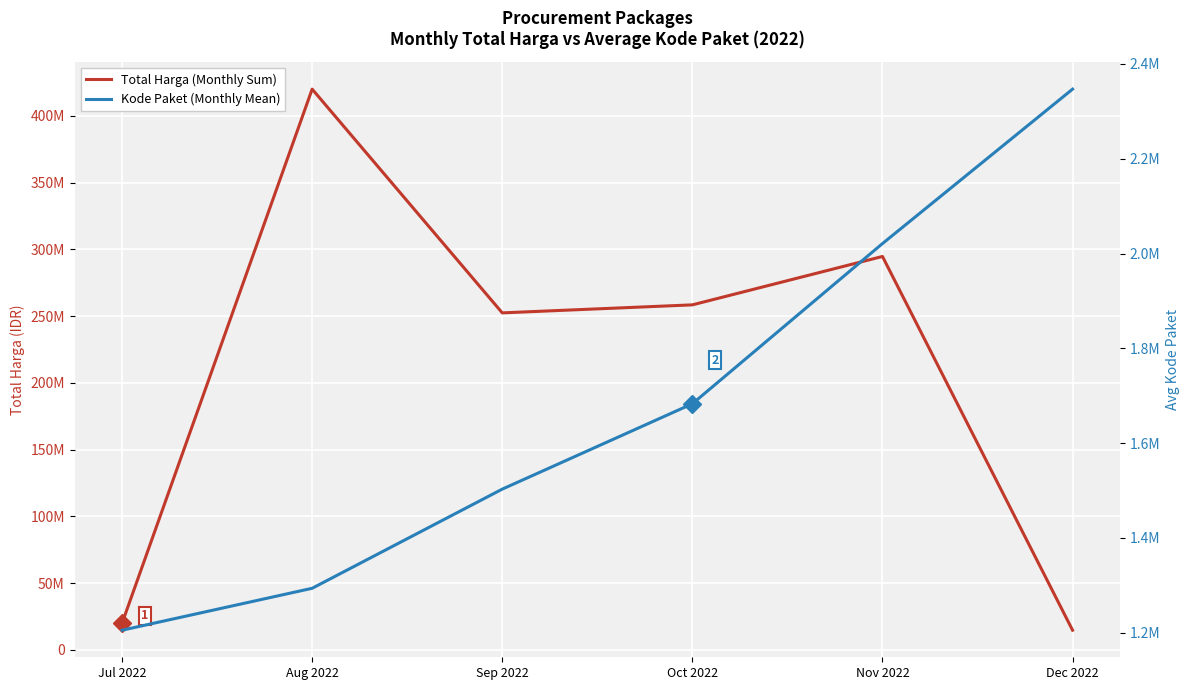

What is the total value across all series at Jul 2022?

21155257